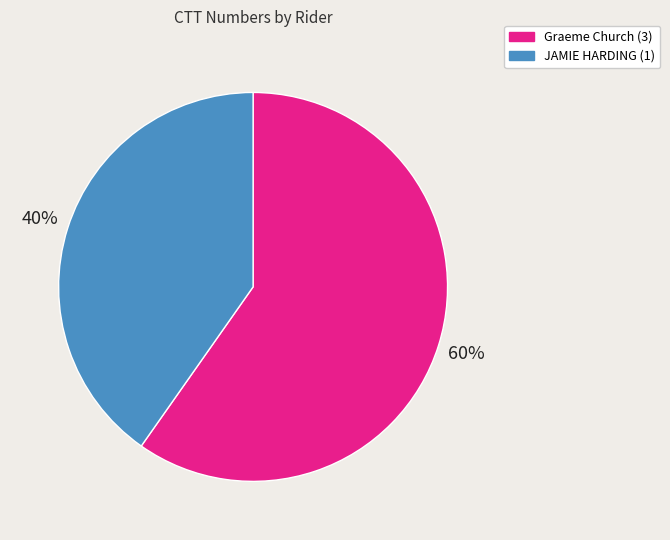

Which category has the biggest portion of the pie?

Graeme Church (3)